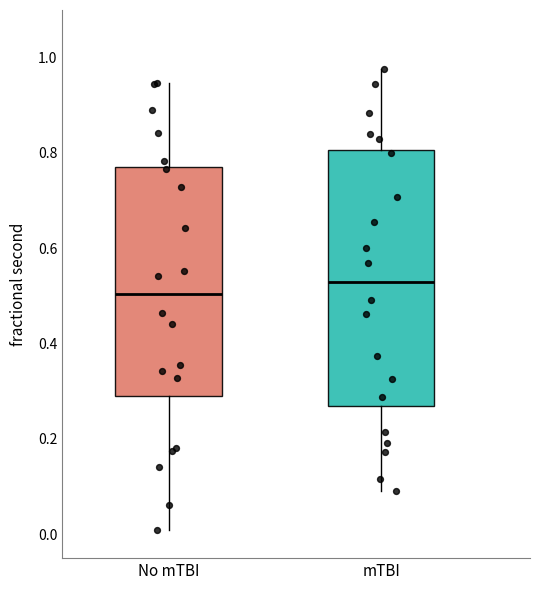

Reading left to right, transcribe this box plot: for each box, give where its median line is, the range the box spans, and where its two whiskers end, as read against the y-axis. The values are not printed on the chart, so give them approximately, as read against the axis.

No mTBI: median 0.50, box 0.30 to 0.78, whiskers 0.02 to 0.94
mTBI: median 0.54, box 0.28 to 0.80, whiskers 0.10 to 0.98